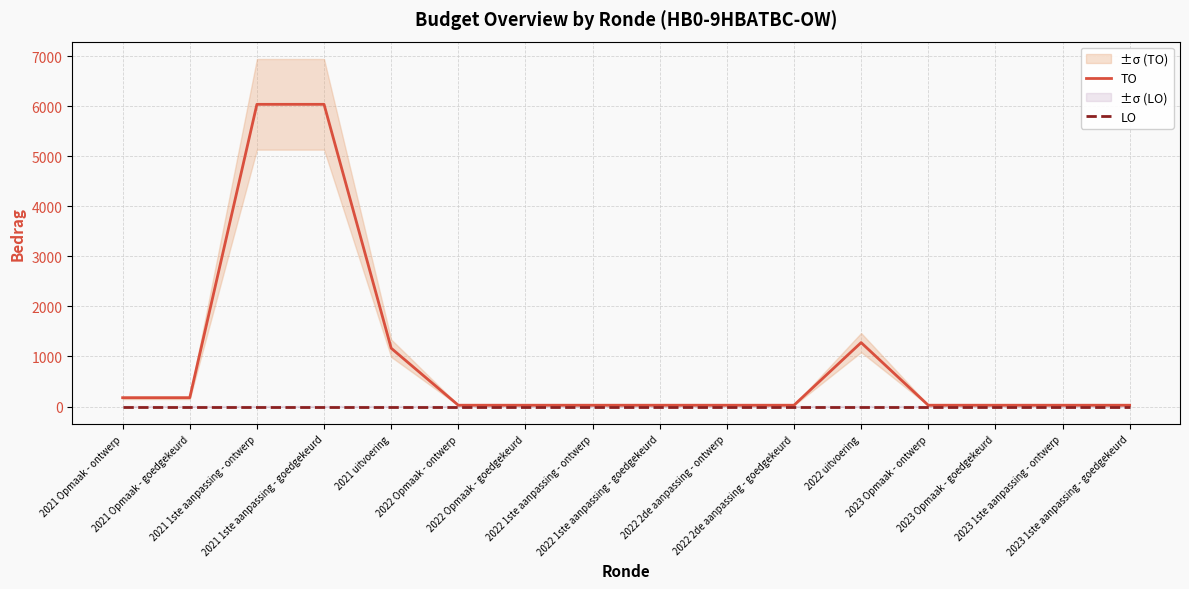

Which category has the lowest value in the TO series?

2022 Opmaak - ontwerp